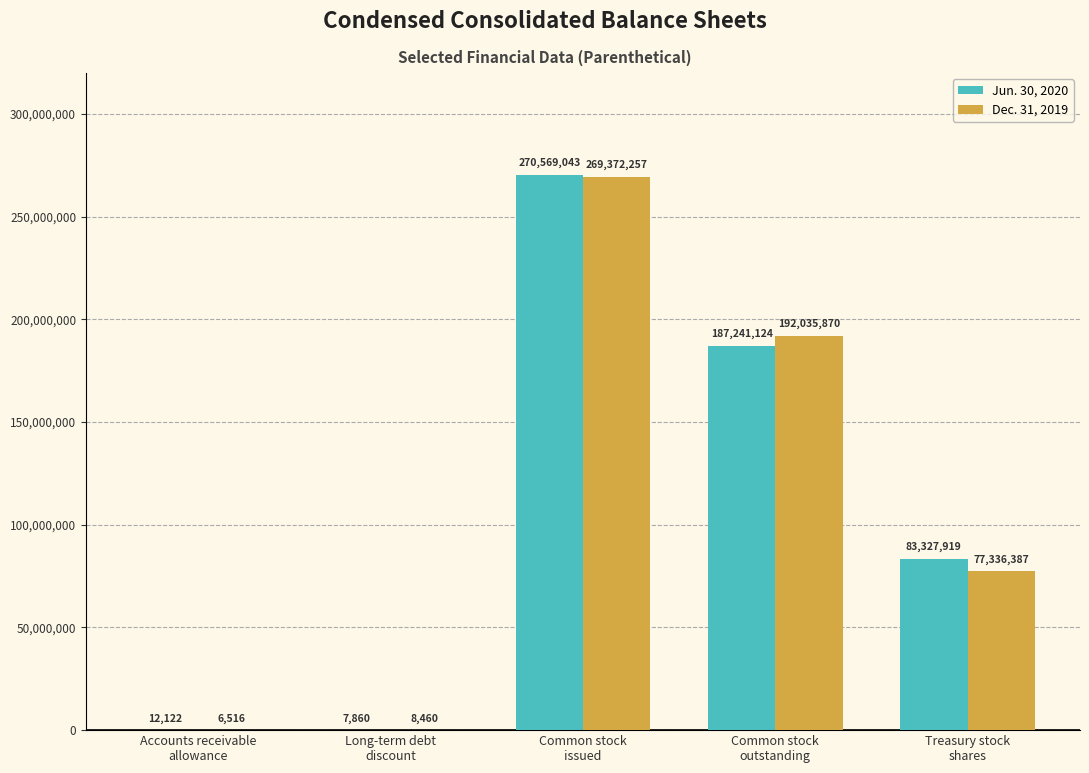

What is the sum of all Dec. 31, 2019 values?

538759490